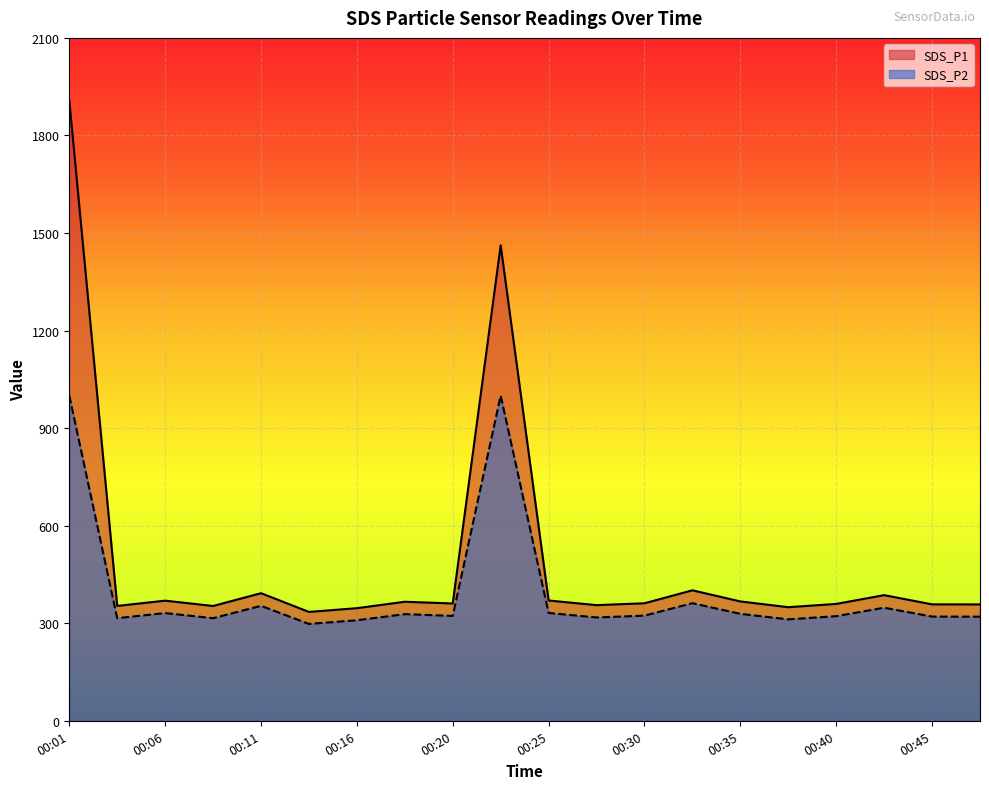

The value of SDS_P2 at 00:38 is 311.9. True or false?

True